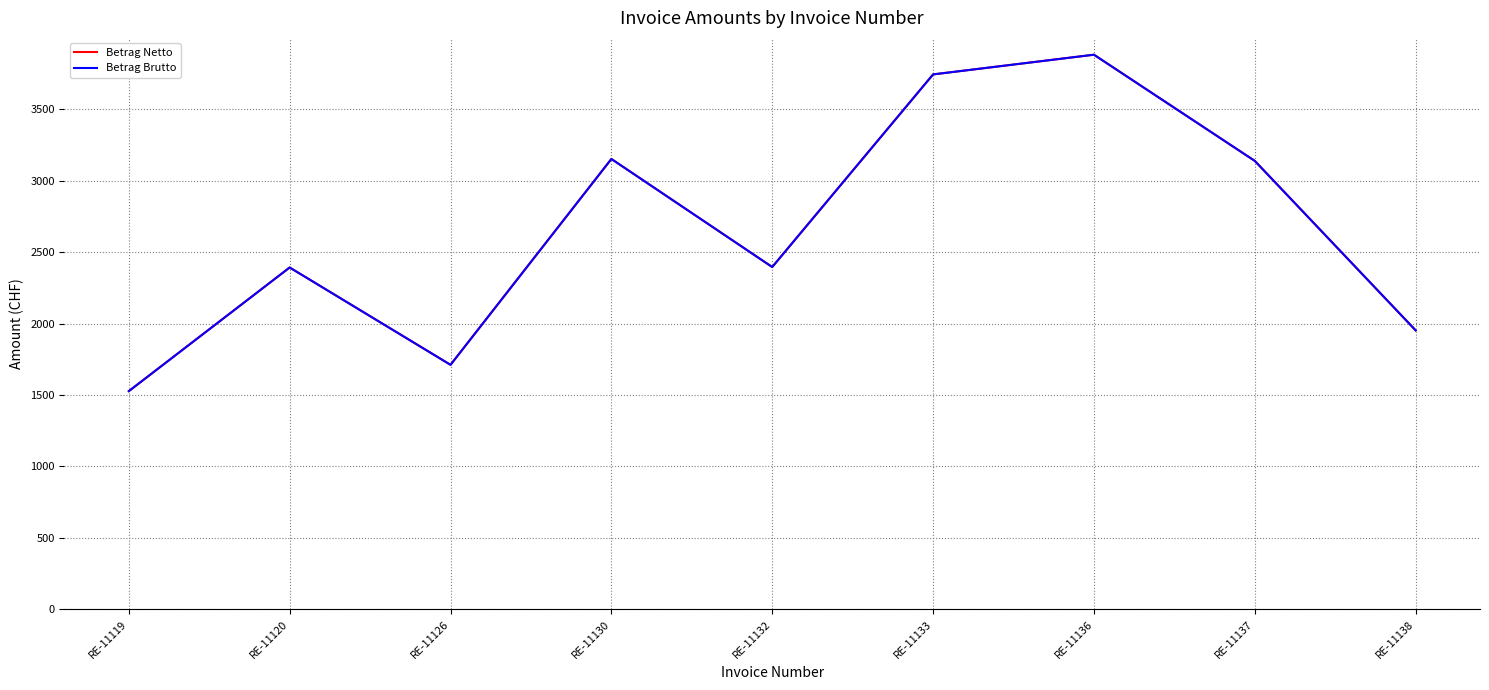

Reading right to left, list all the values displayed in this chart.

Betrag Netto: RE-11138=1952.2	RE-11137=3137.7	RE-11136=3880.6	RE-11133=3742.8	RE-11132=2395.3	RE-11130=3151.3	RE-11126=1711.2	RE-11120=2392.1	RE-11119=1527.2
Betrag Brutto: RE-11138=1952.2	RE-11137=3137.7	RE-11136=3880.6	RE-11133=3742.8	RE-11132=2395.3	RE-11130=3151.3	RE-11126=1711.2	RE-11120=2392.1	RE-11119=1527.2